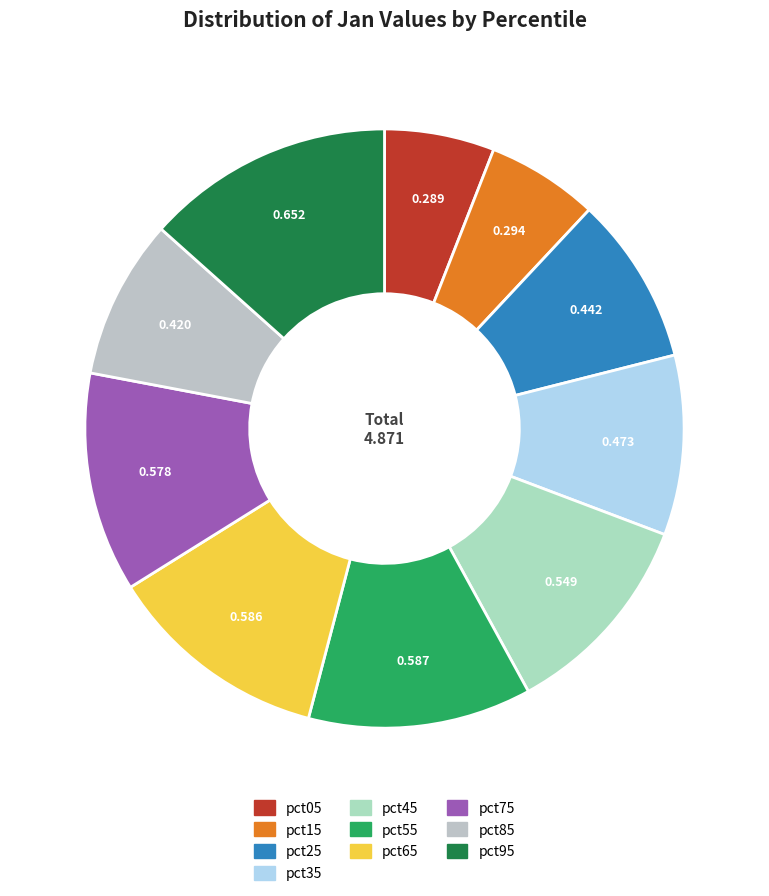

Count the number of slices in the pie.

10